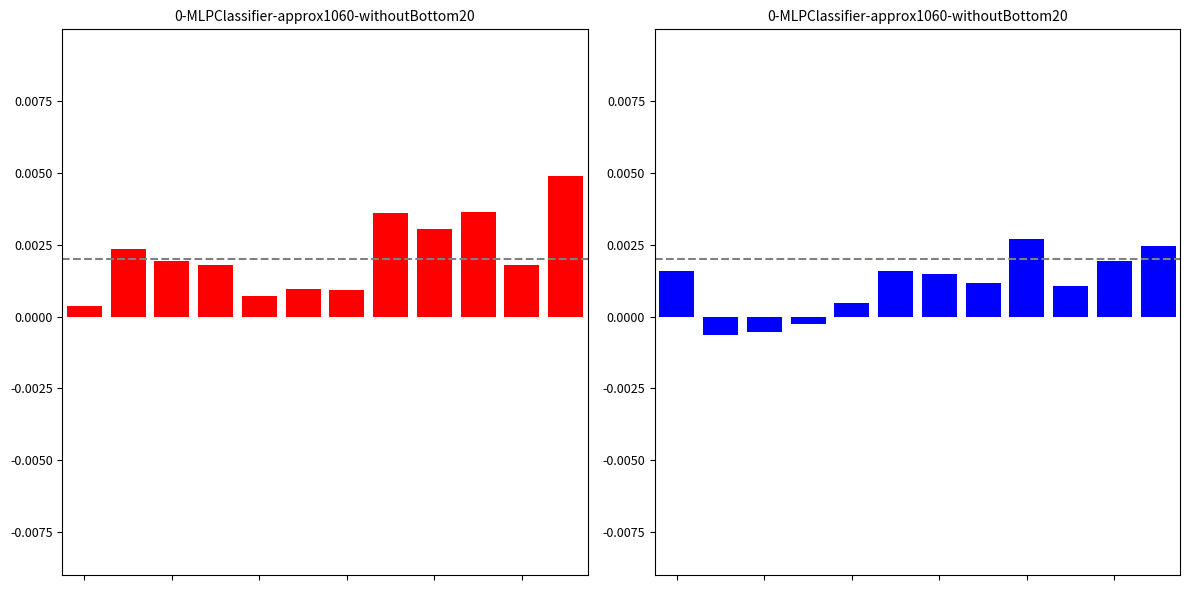

At which category is the sum across all series the highest?

11